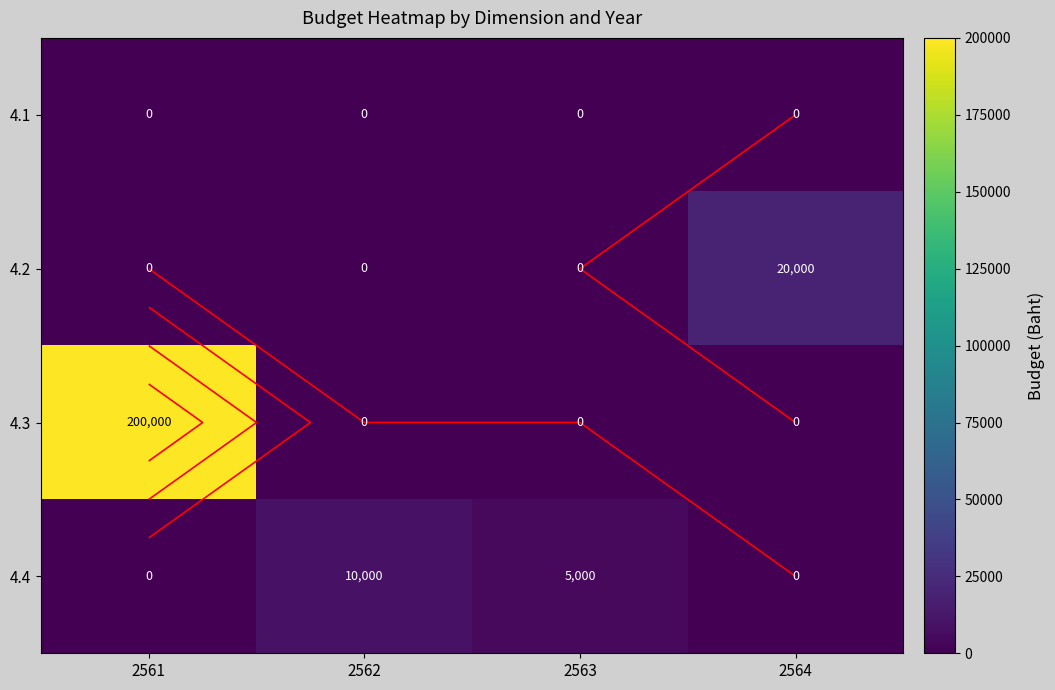

Which series has the widest spread of values?

4.3